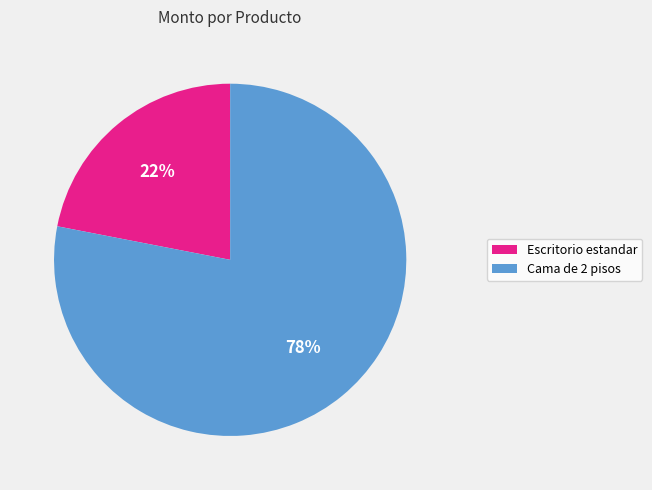

To the nearest percent, what is the difference between the largest and smallest slice percentages?

56%